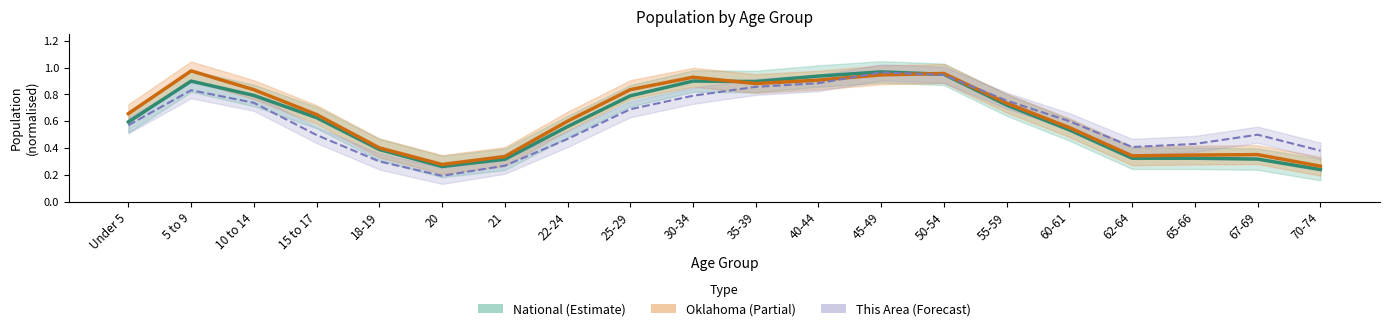

Rank the series by their maximum value, from highest to lowest.

Oklahoma (Partial), National (Estimate), This Area (Forecast)